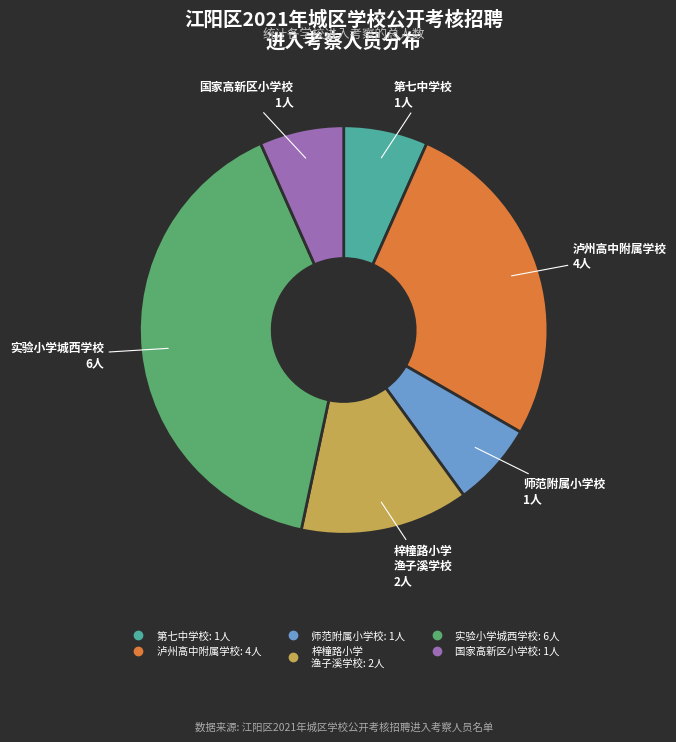

Does any single category account for the majority?

No